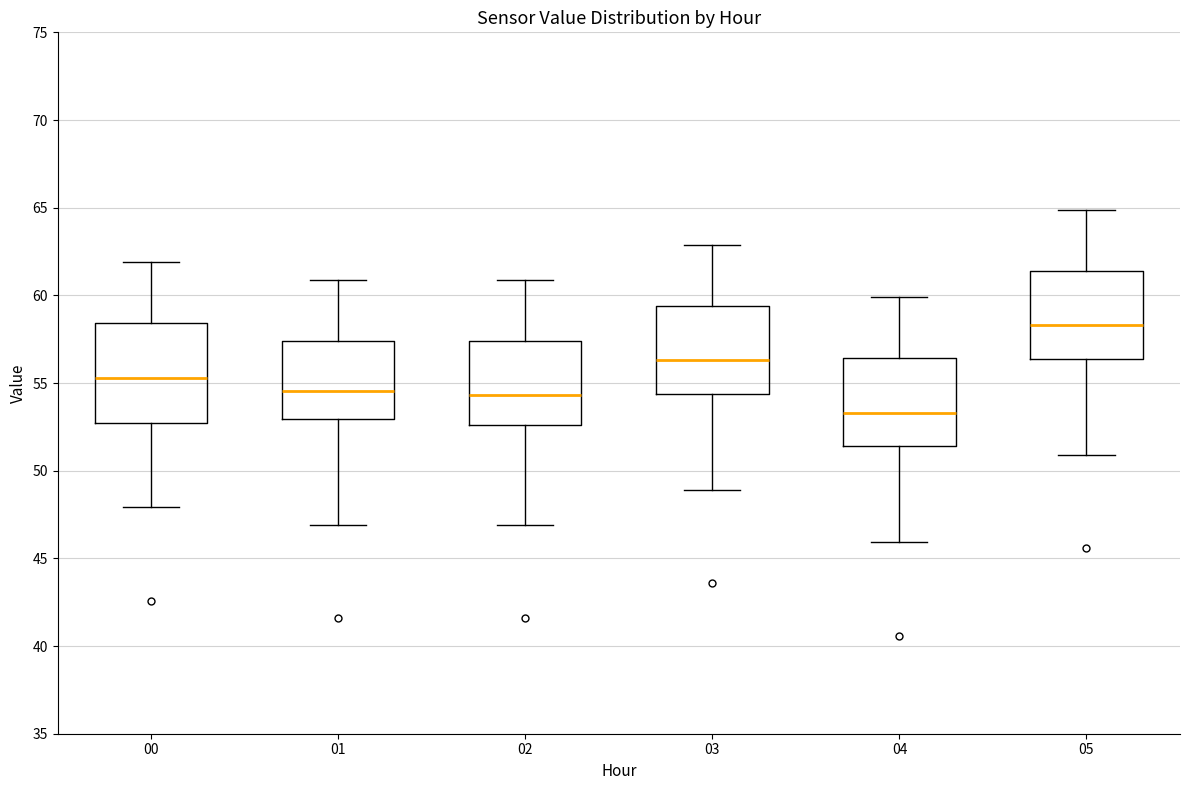

Which box has the highest median line?

05